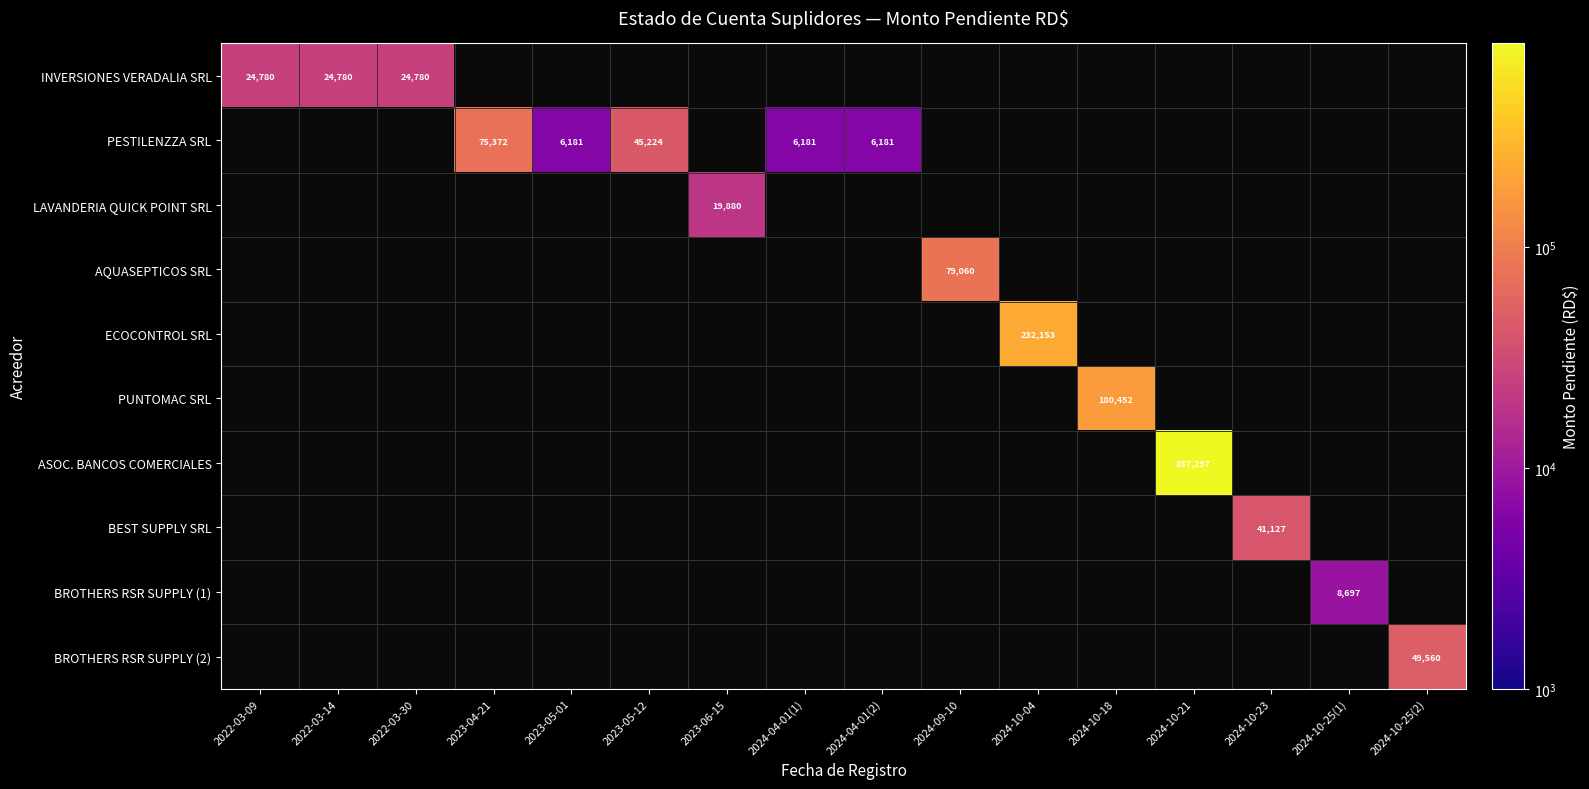

The value of PESTILENZZA SRL at 2024-04-01(1) is 1619. True or false?

False